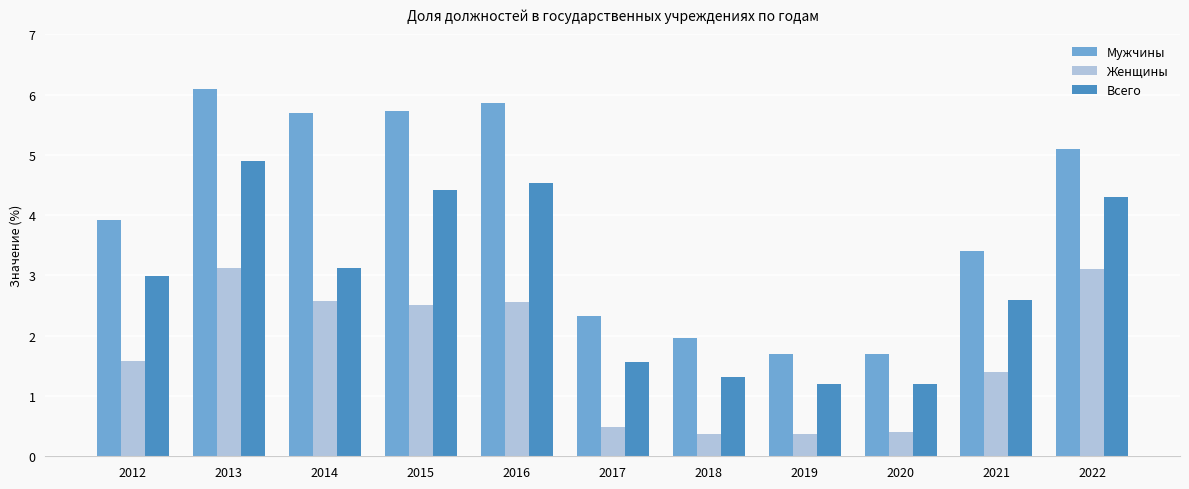

Between 2013 and 2016, which series saw the biggest shift?

Женщины